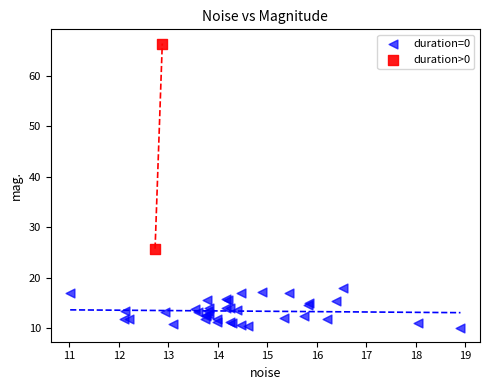

Which series contains the lowest Y value?

duration=0